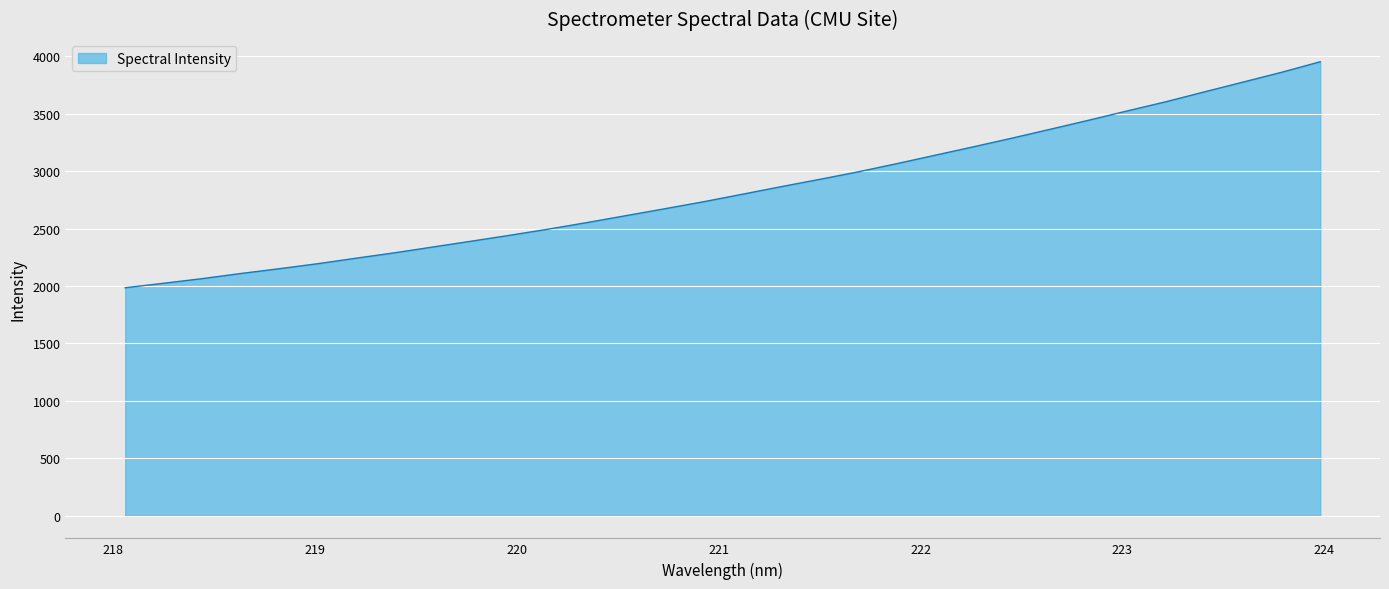

What is the difference between the maximum and minimum values?

1968.7